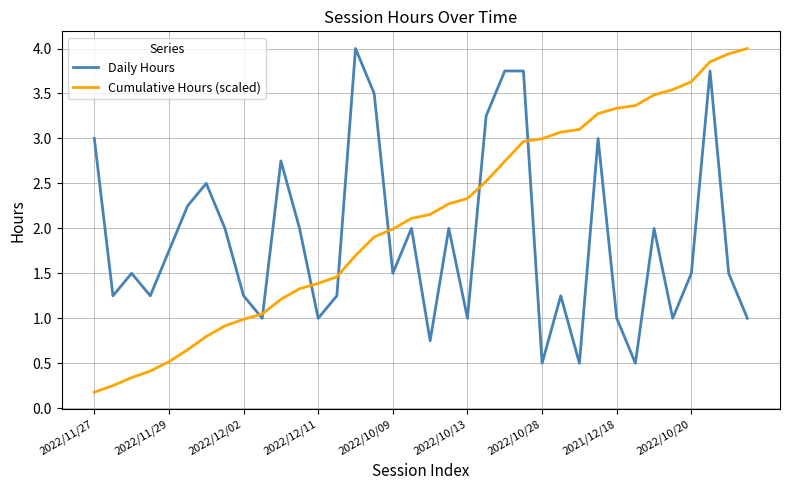

Which series has the widest spread of values?

Cumulative Hours (scaled)